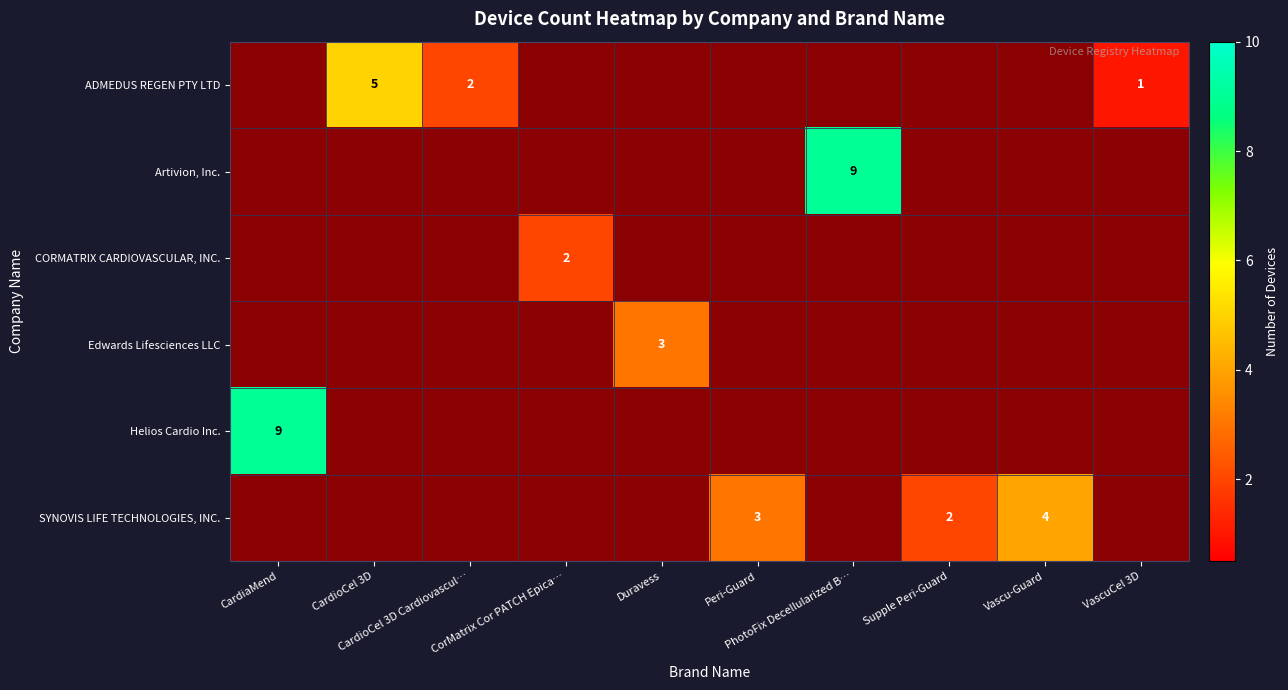

What is the total value across all series at Peri-Guard?

3